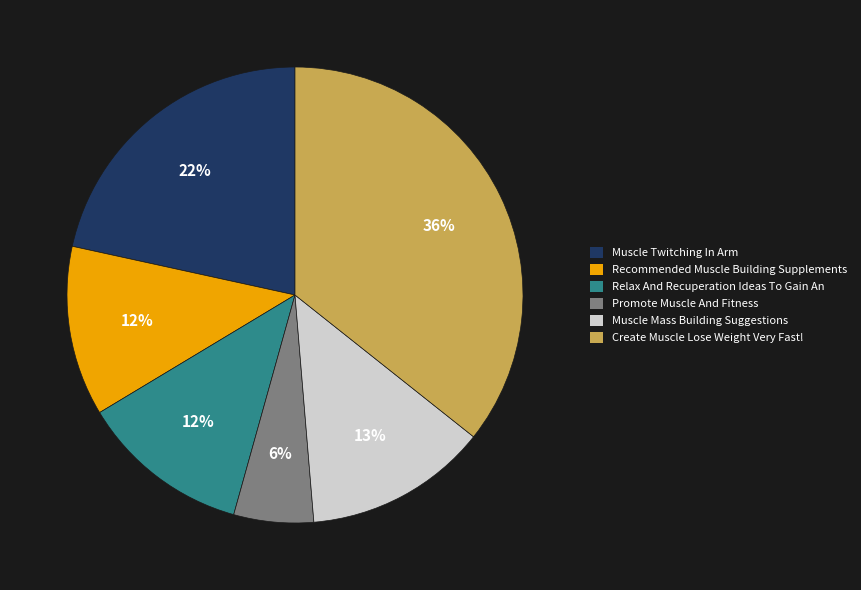

Count the number of slices in the pie.

6